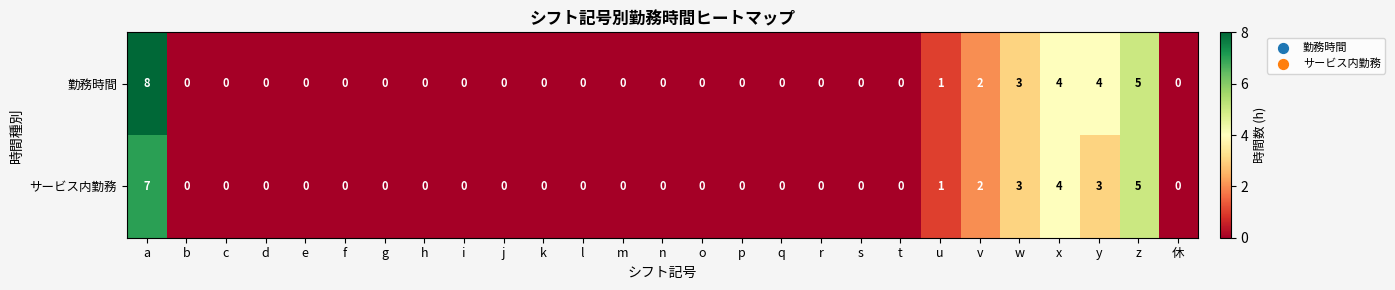

Which series has the widest spread of values?

勤務時間